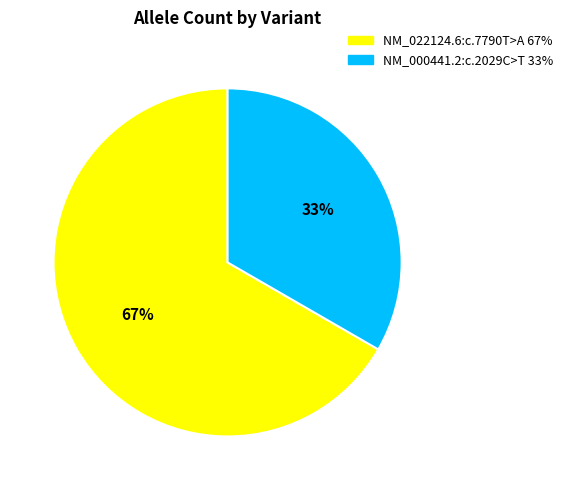

To the nearest percent, what portion does NM_022124.6:c.7790T>A represent?

67%